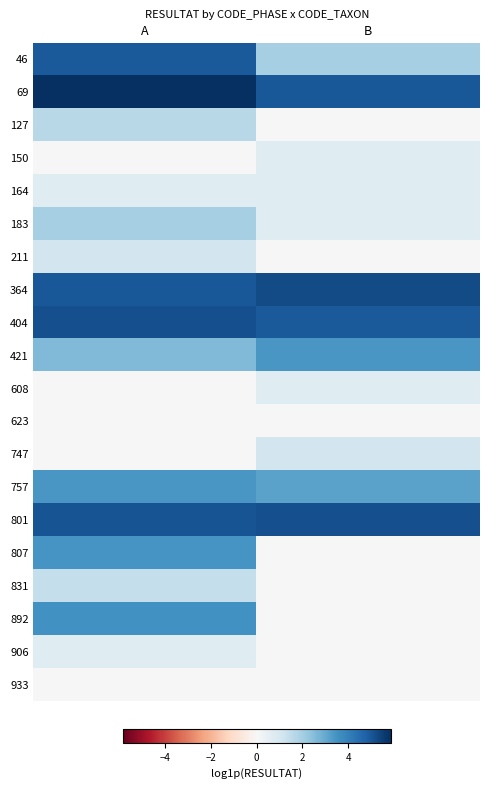

Rank the series at B from highest to lowest value.

364, 801, 69, 404, 421, 757, 46, 747, 150, 164, 183, 608, 127, 211, 623, 807, 831, 892, 906, 933